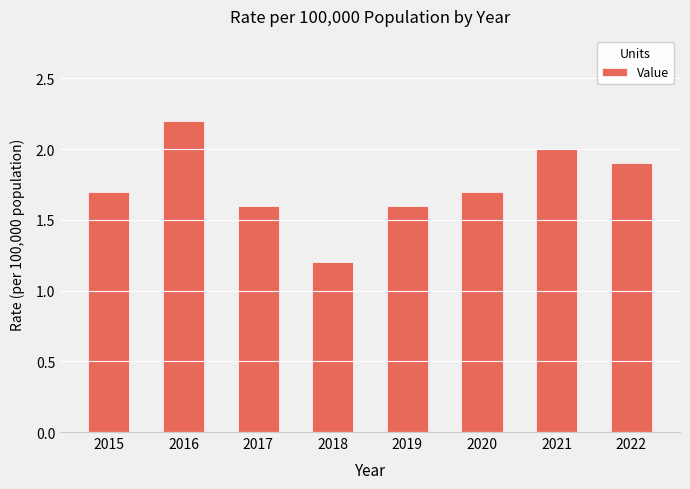

How many values are between 1 and 2?

7